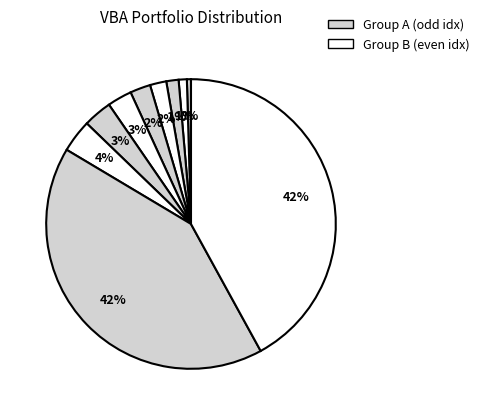

What is the smallest slice in the pie chart?

1